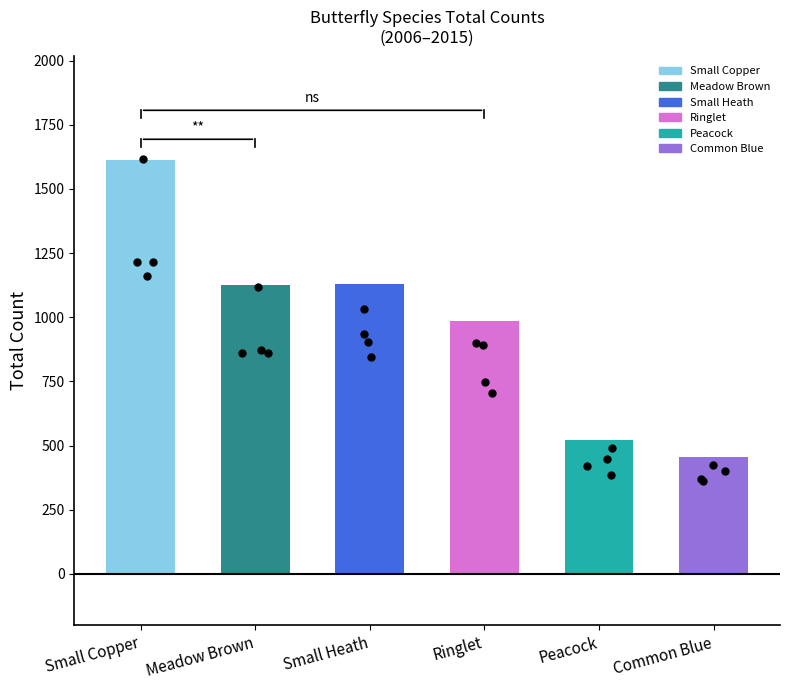

What is the change in value from Meadow Brown to Peacock?

-603